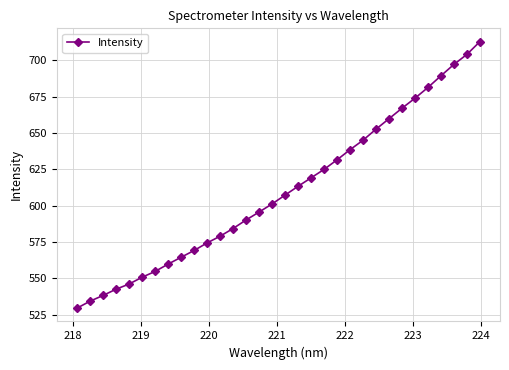

What is the greatest value displayed?

712.7